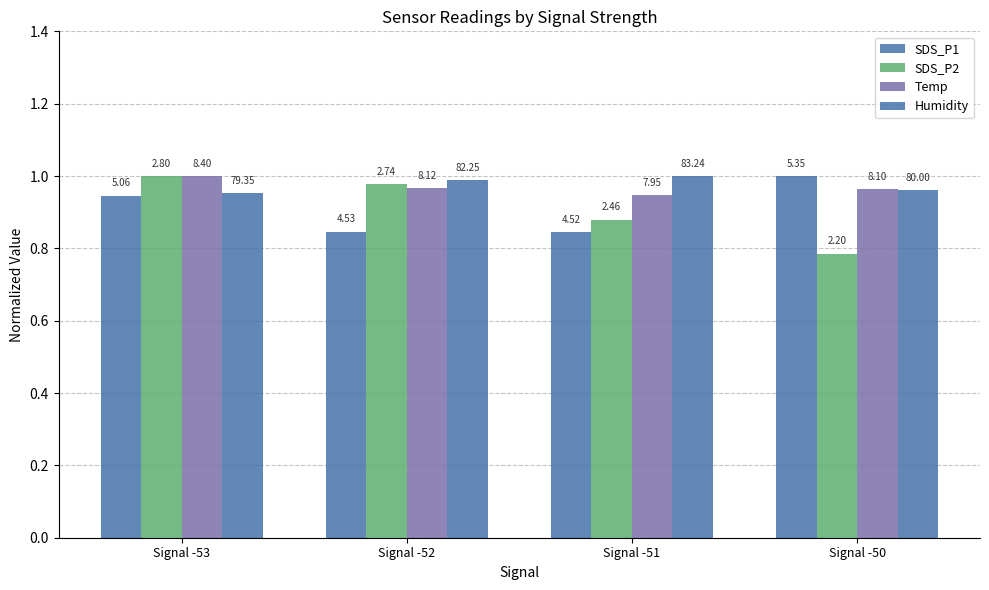

True or false: SDS_P2 has a value of 1.2 at Signal -51.

False